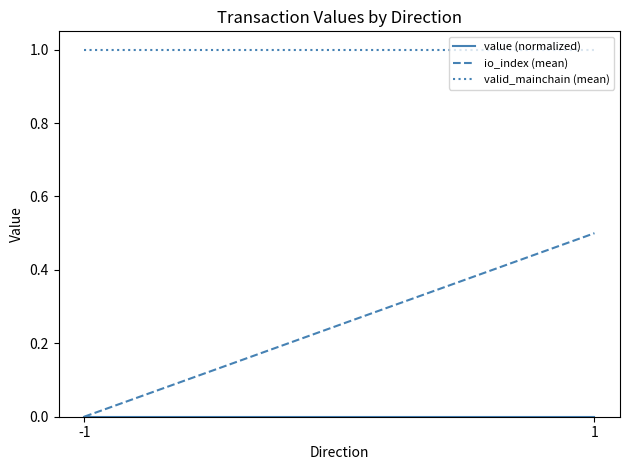

The value of io_index (mean) at 1 is 0.7. True or false?

False